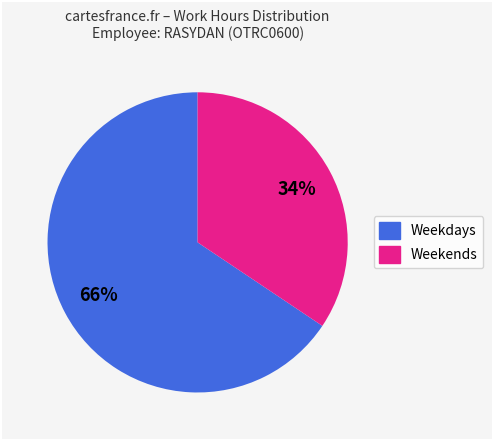

Does any single category account for the majority?

Yes